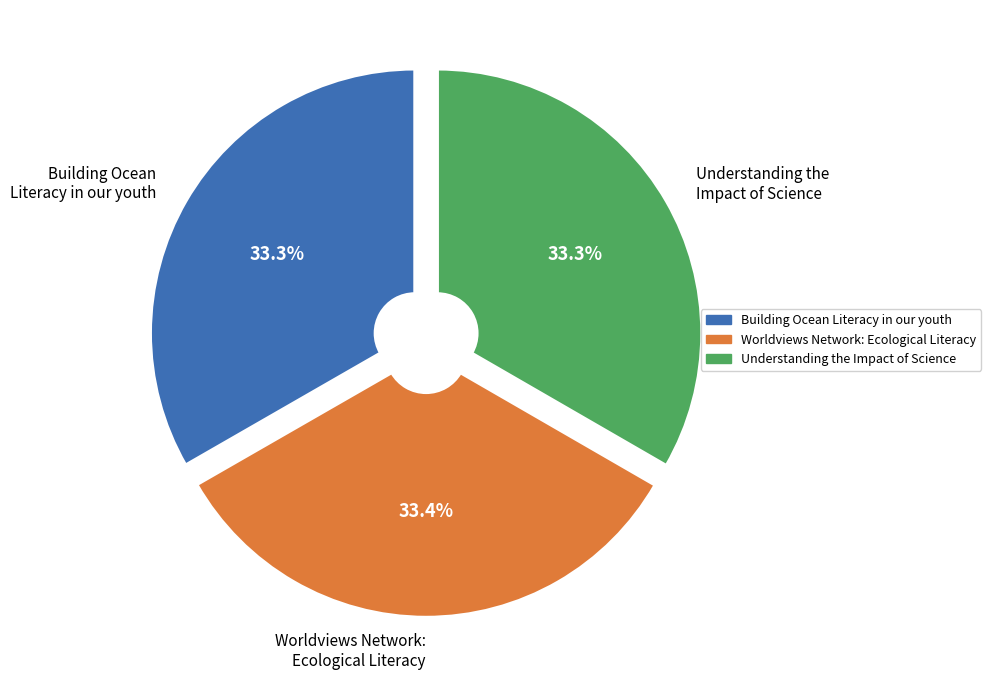

True or false: Worldviews Network: Ecological Literacy accounts for 42% of the total.

False